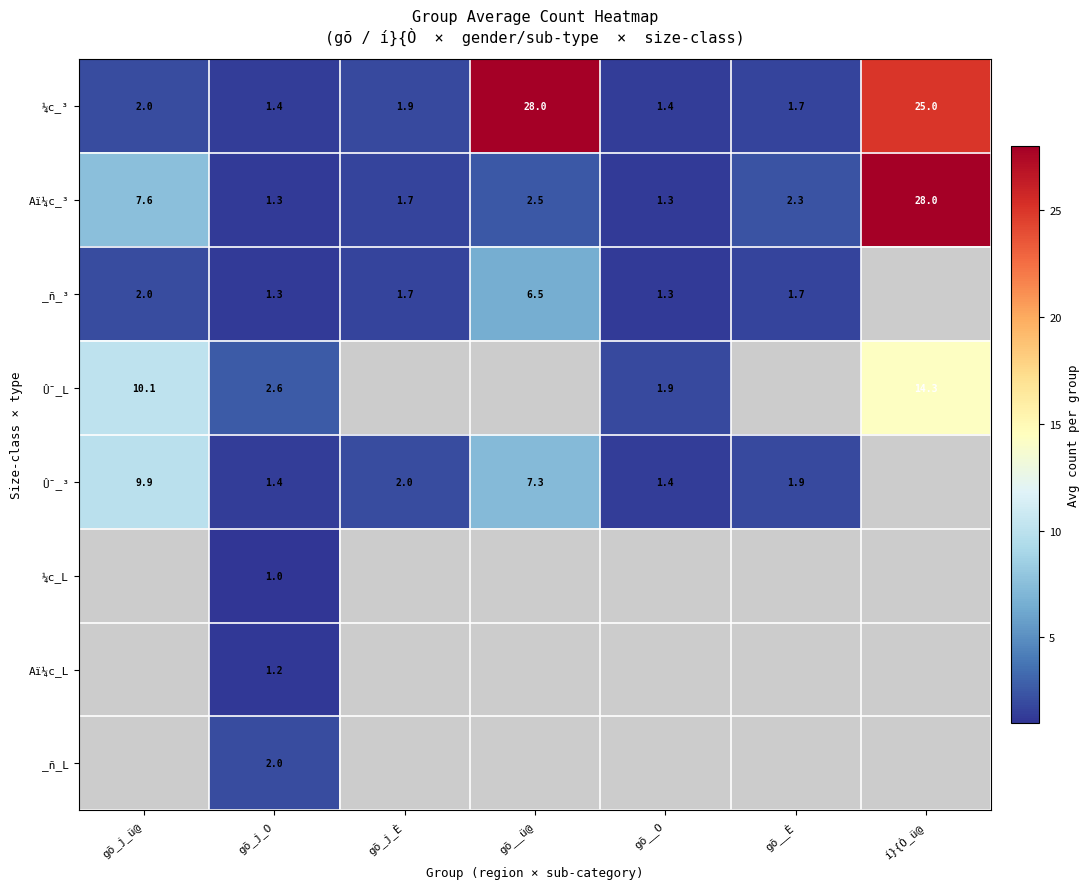

The value of Û¯_³ at gõ_j_È is 3.5. True or false?

False